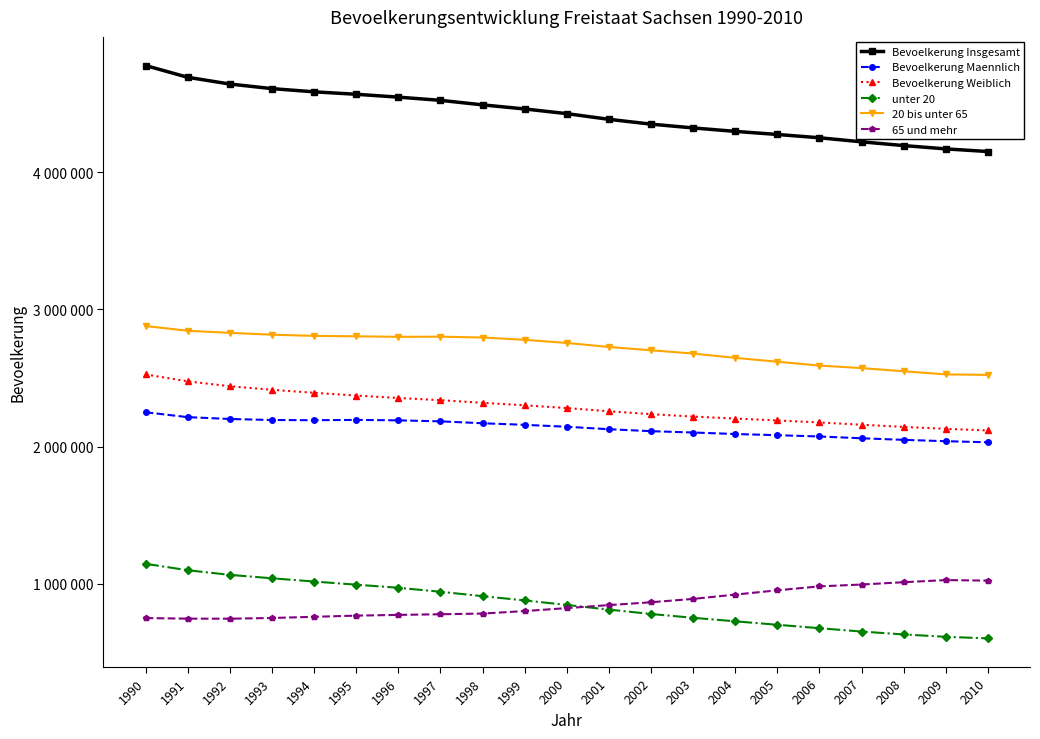

Which series has the largest total across all categories?

Bevoelkerung Insgesamt